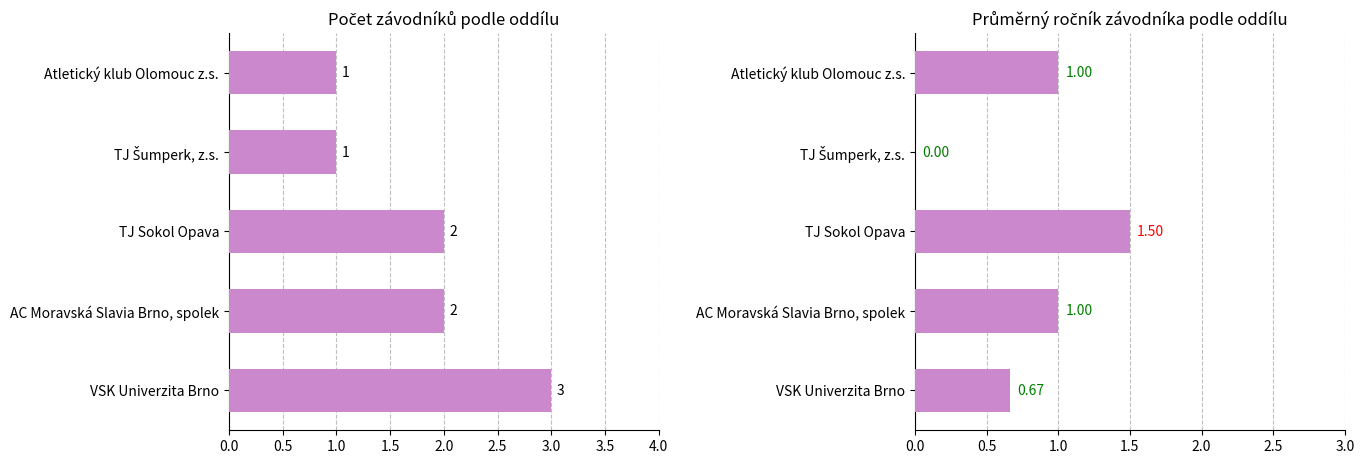

True or false: Počet závodníků has a value of 0.5 at TJ Šumperk, z.s..

False